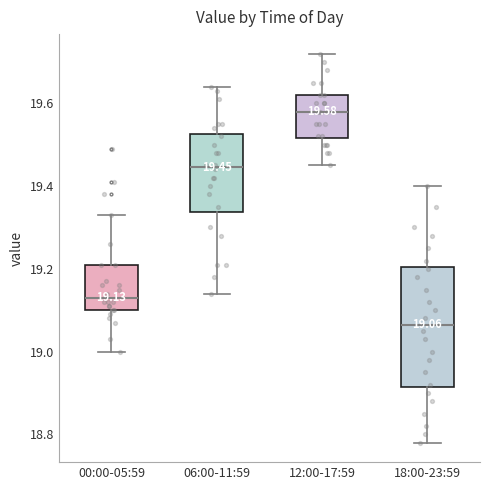

Which box's median line is the highest?

12:00-17:59